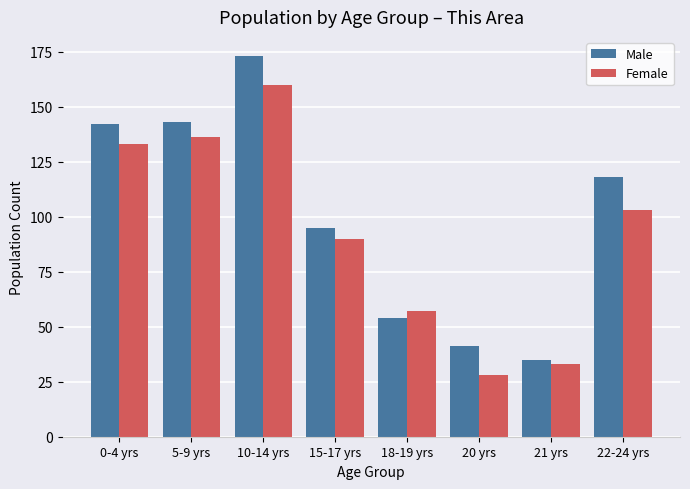

How many bars are there in each group?

2